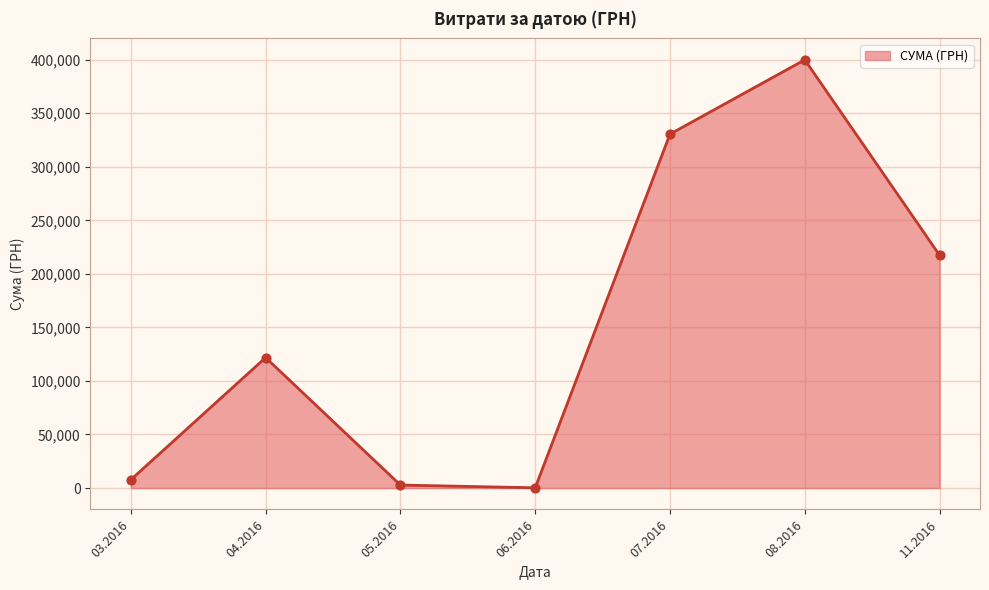

What is the ratio of the value at 11.2016 to the value at 04.2016?

1.8